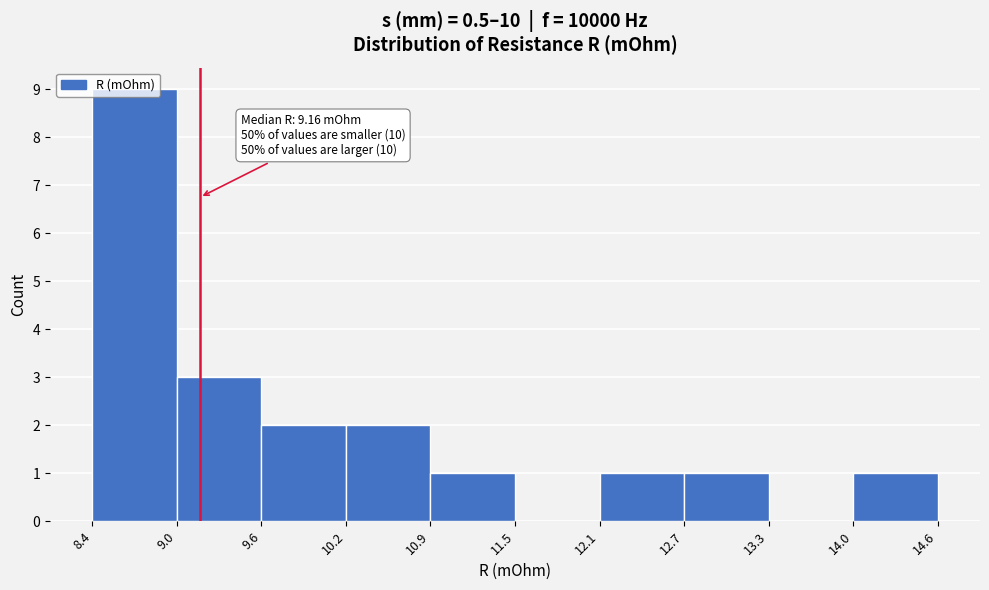

Which range on the x-axis has the tallest bar?

8.4 to 9.0